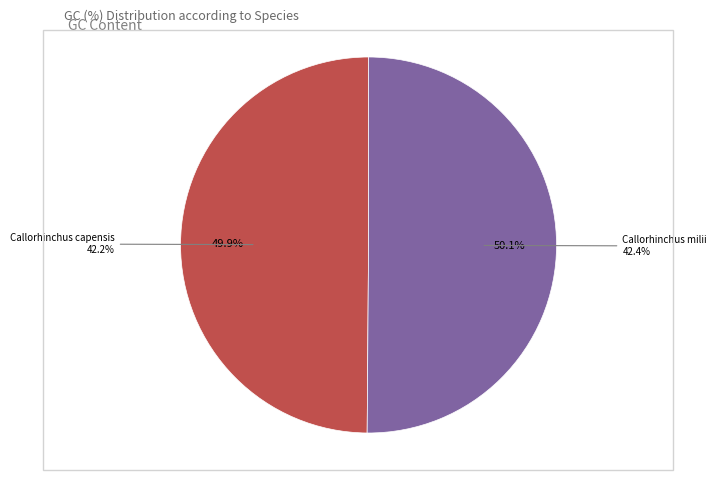

Is it true that Callorhinchus milii is 50% of the pie?

True